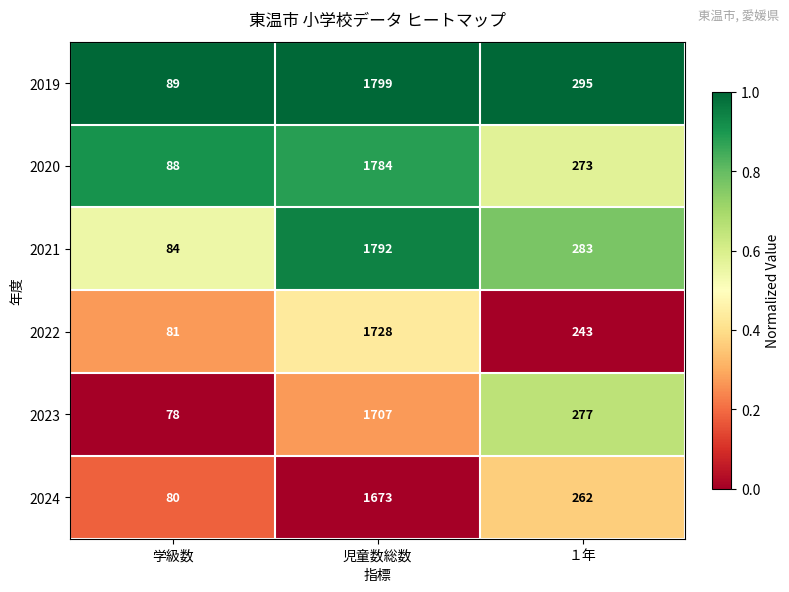

Reading right to left, list all the values displayed in this chart.

2019: 295	1799	89
2020: 273	1784	88
2021: 283	1792	84
2022: 243	1728	81
2023: 277	1707	78
2024: 262	1673	80